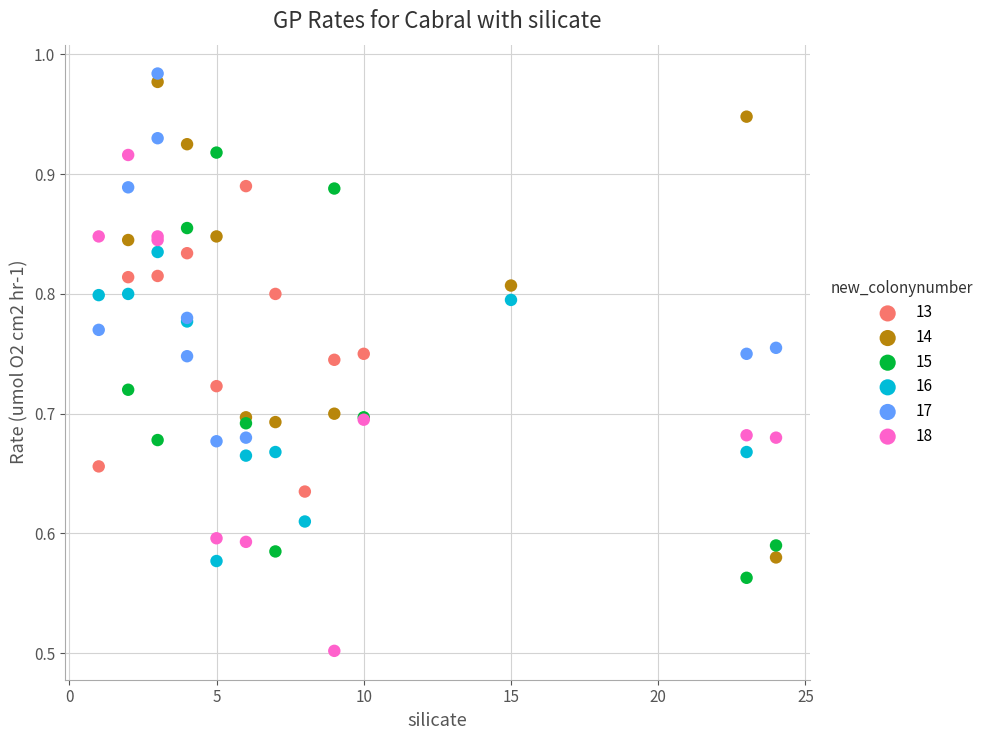

Which series reaches the maximum Y coordinate?

17